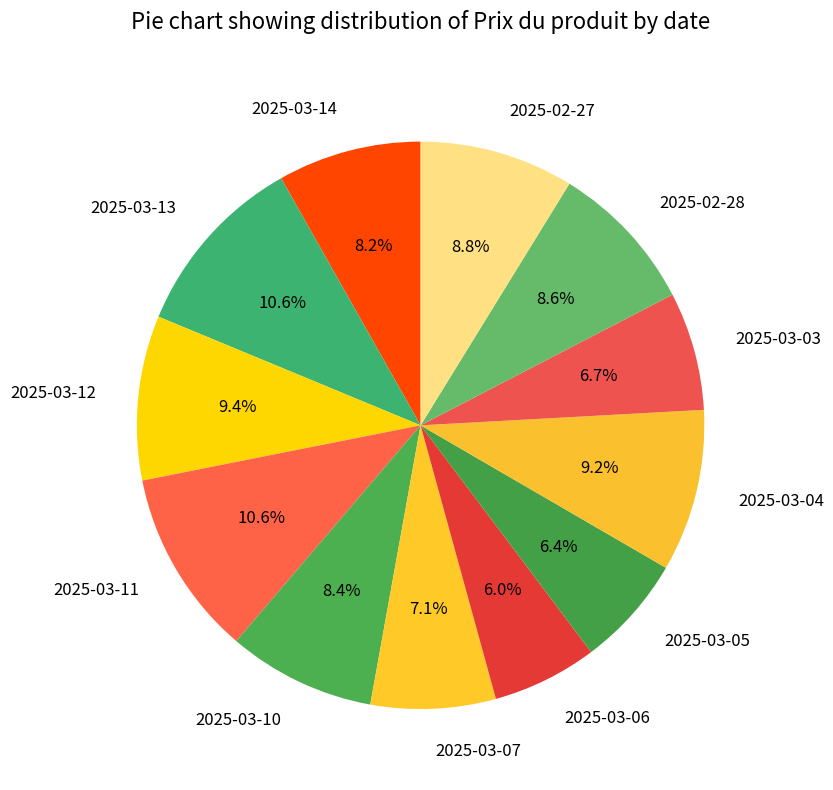

Approximately how many times larger is the value at 2025-03-03 compared to 2025-03-07?

0.9